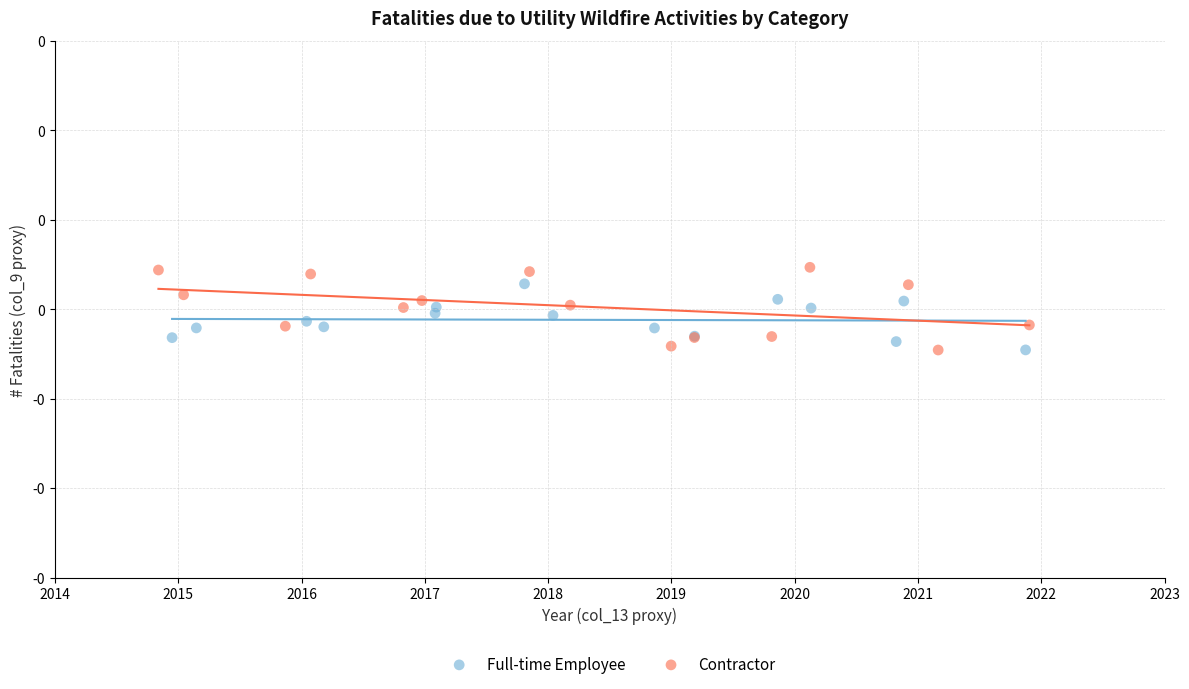

What are all the series names shown in the legend?

Full-time Employee, Contractor